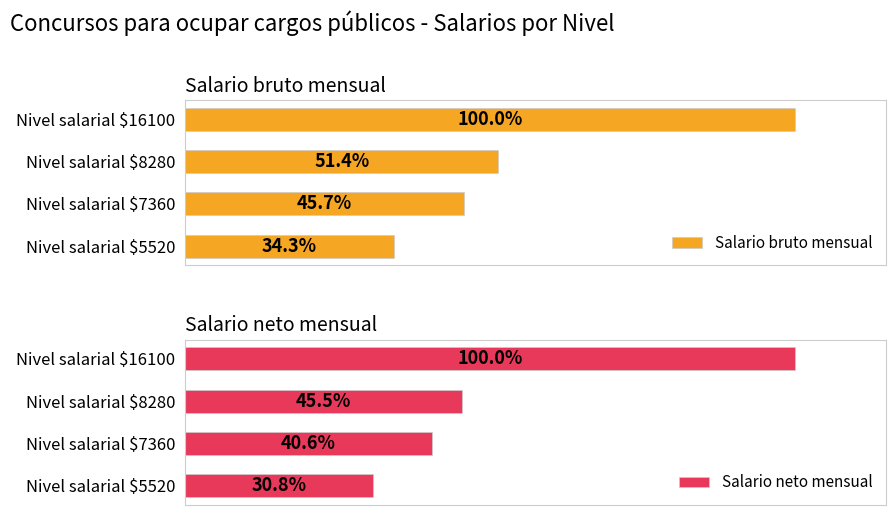

How many bars are there in each group?

2